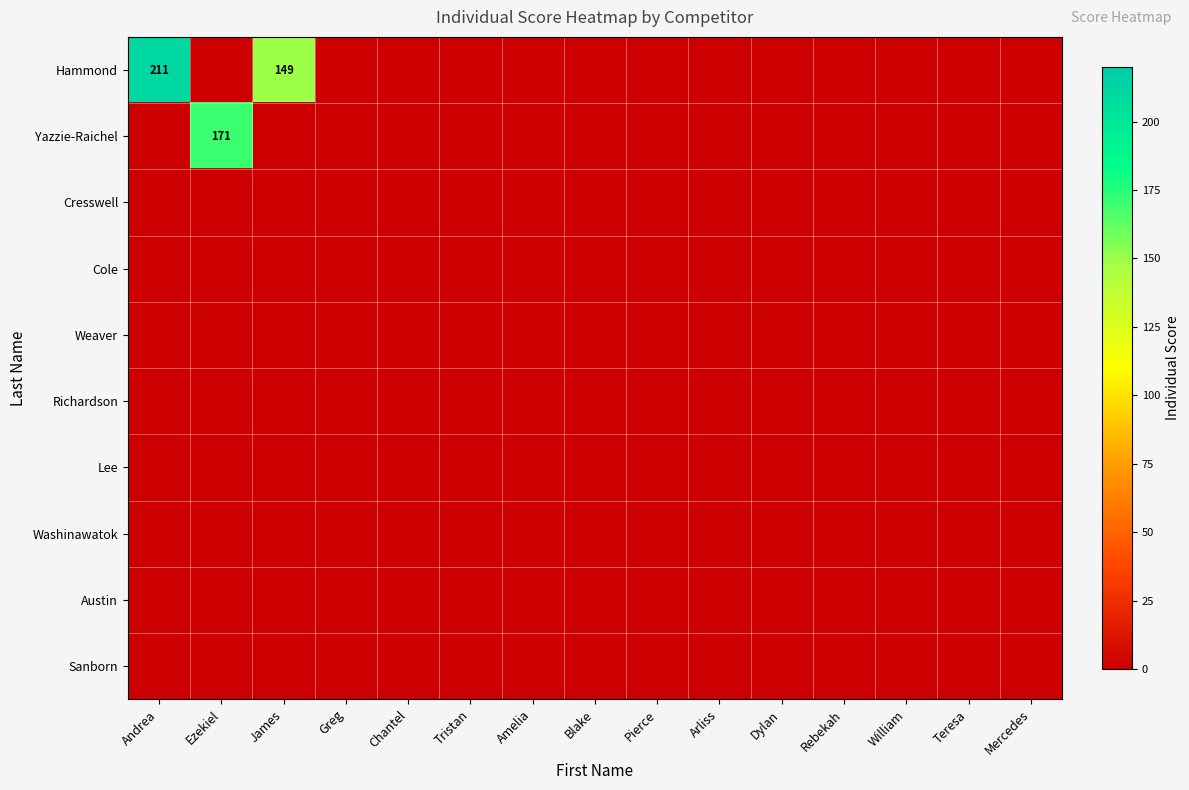

Which series has the largest range (max minus min)?

Hammond